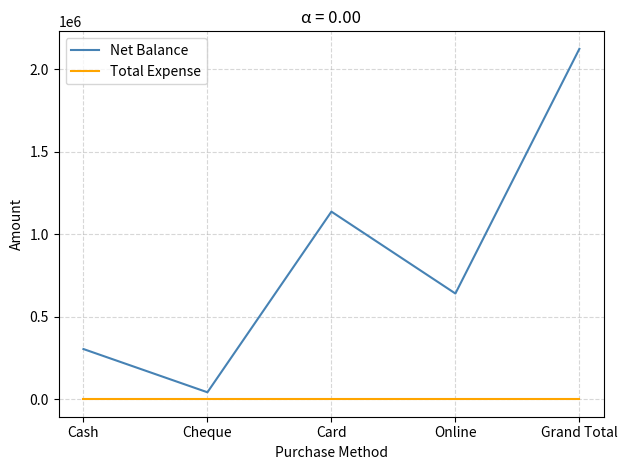

True or false: Total Expense and Net Balance intersect in this chart.

False